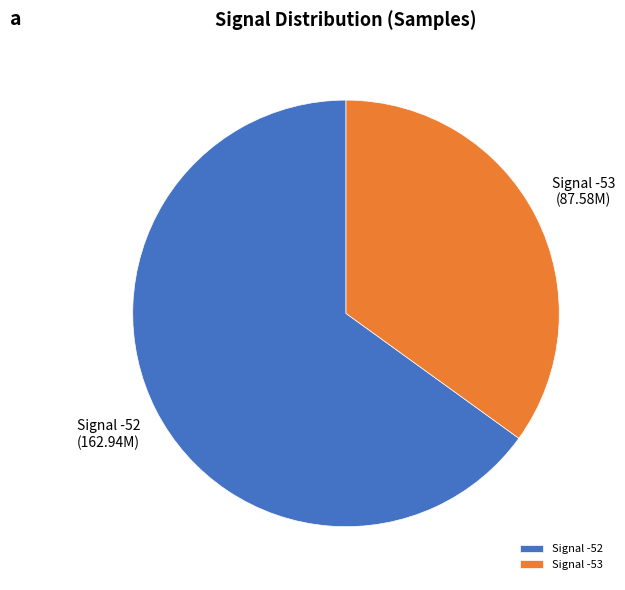

Is the sum of Signal -53 and Signal -52 greater than half?

Yes